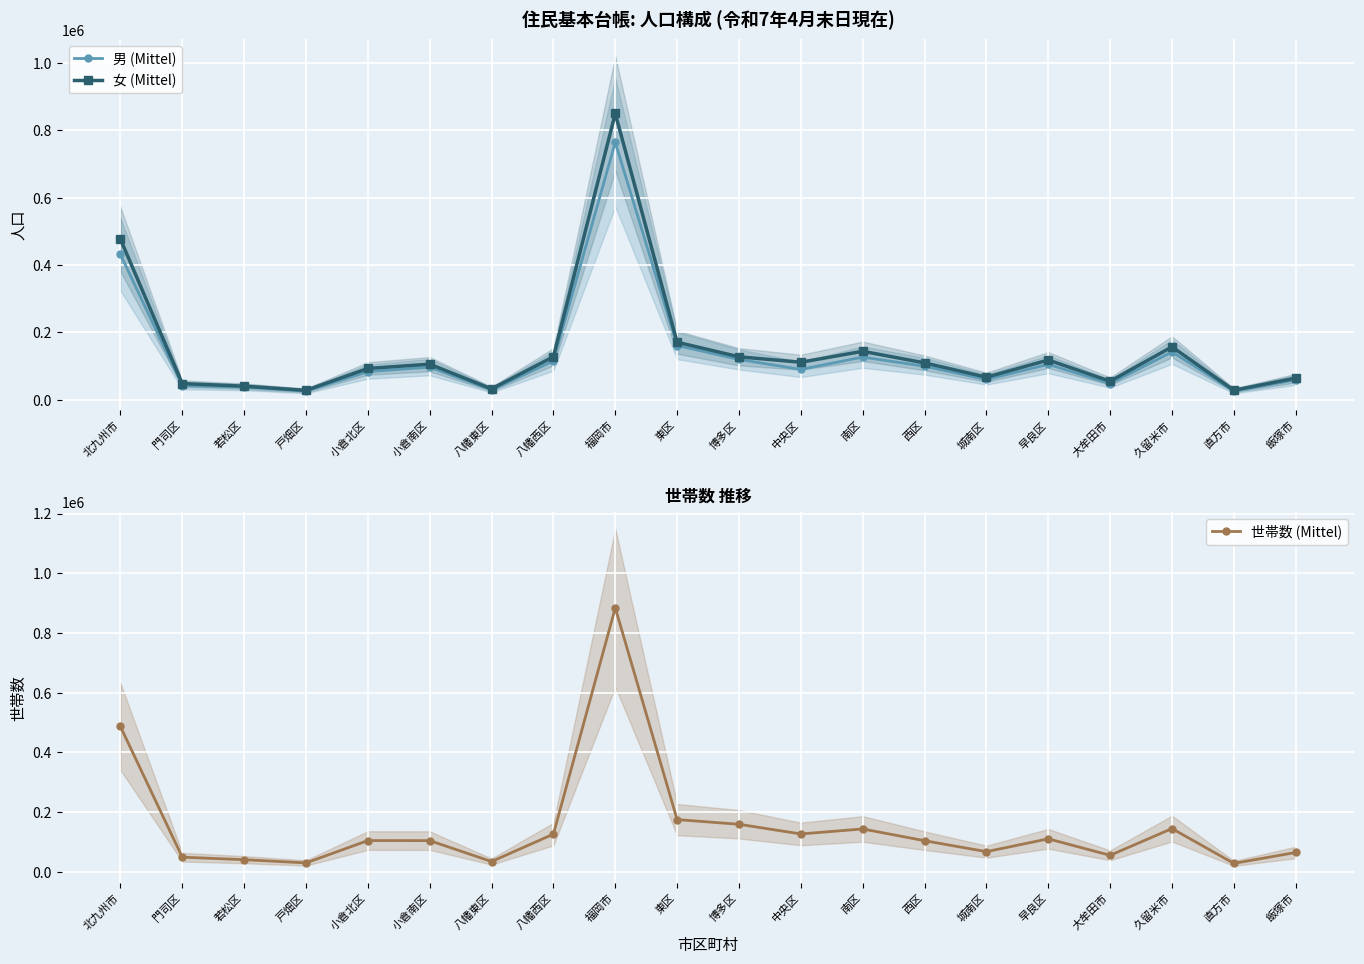

Which has a higher value, 東区 or 早良区?

東区